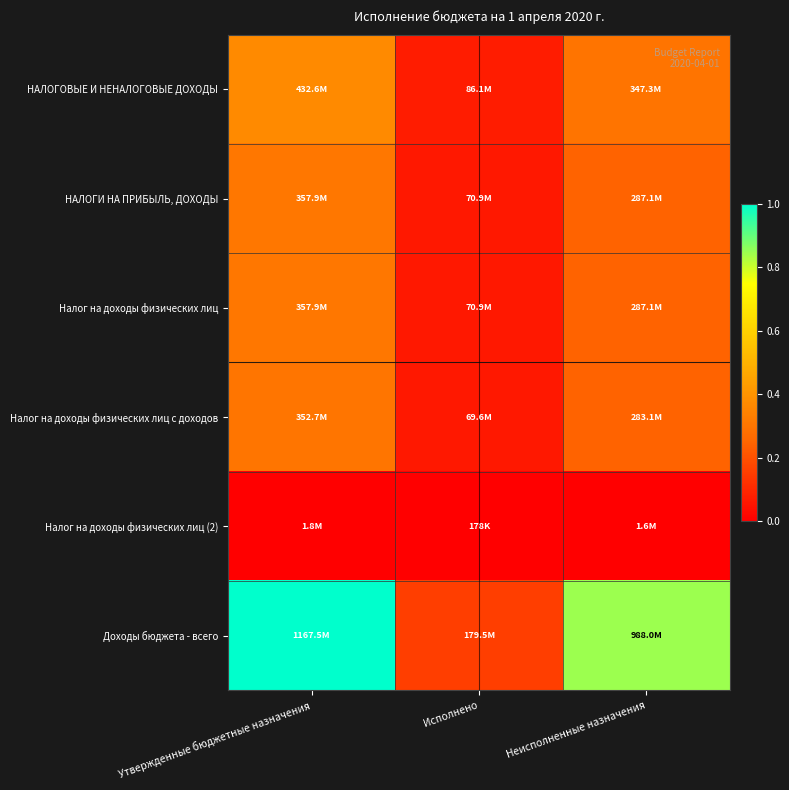

What is the spread (max minus min) of values at Исполнено?

0.2